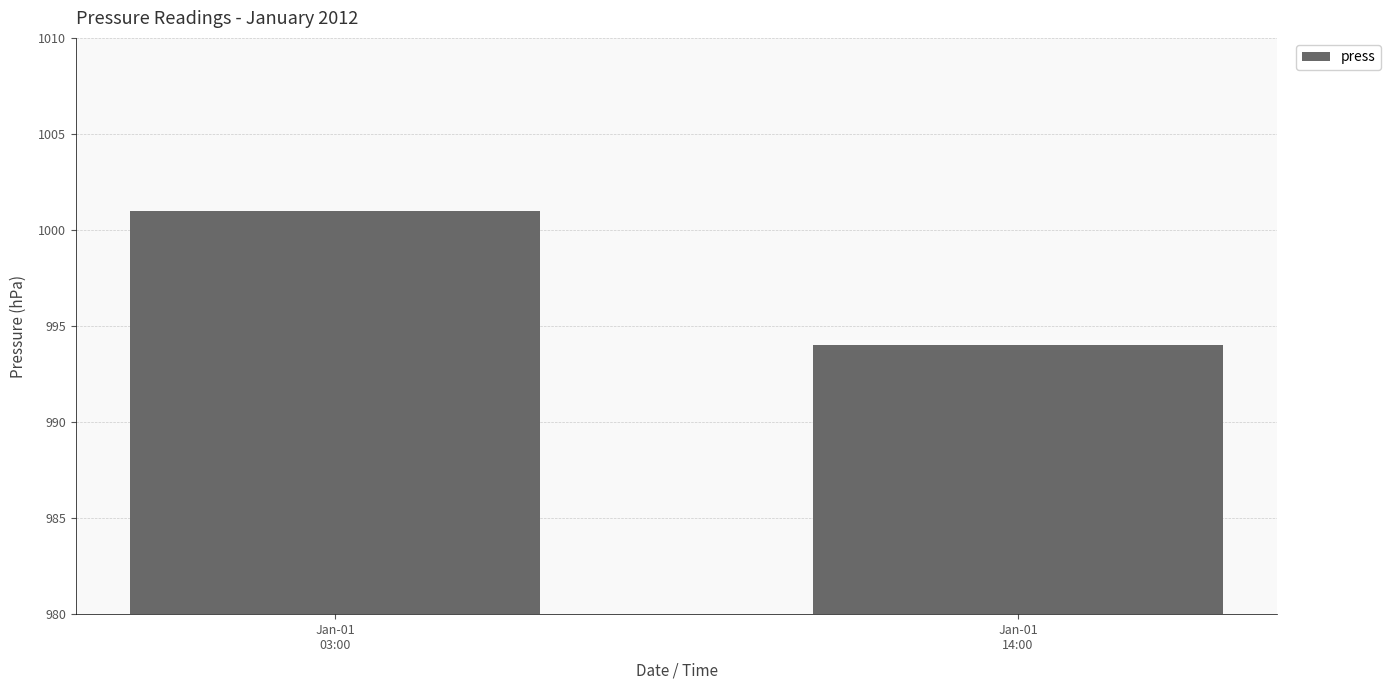

What value does the data have at Jan-01
03:00?

1001